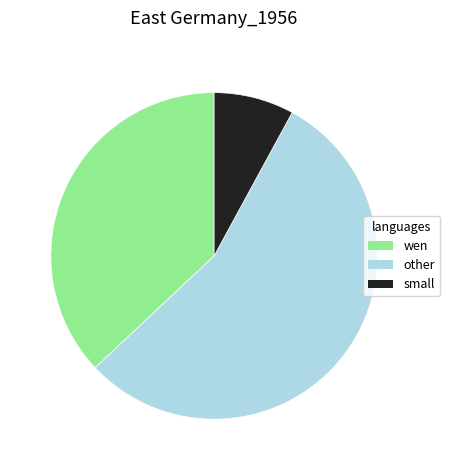

Is there any slice that represents more than half of the pie?

Yes